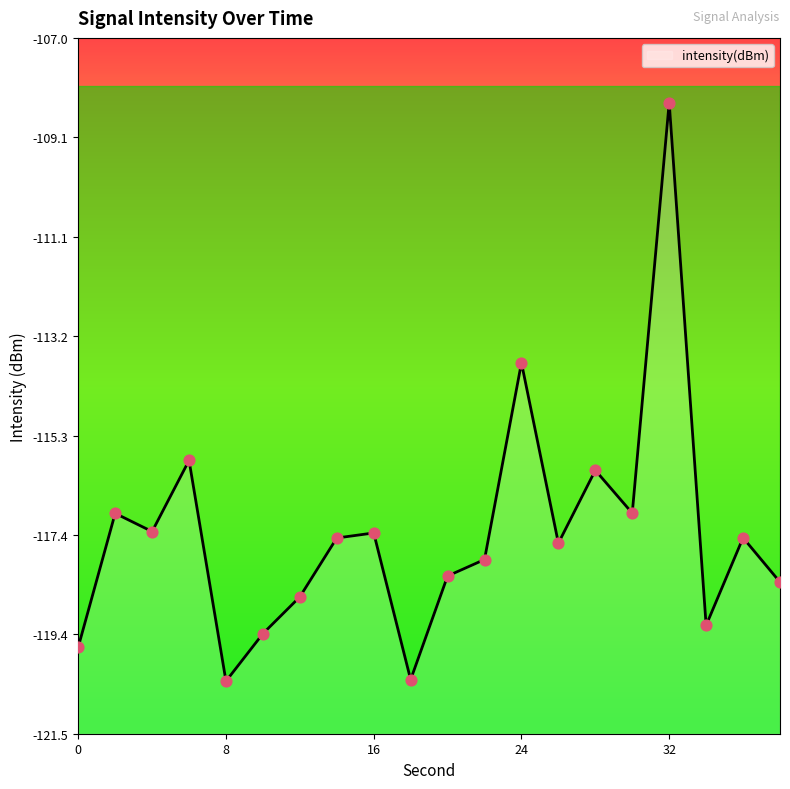

Between 32 and 30, which is larger?

32